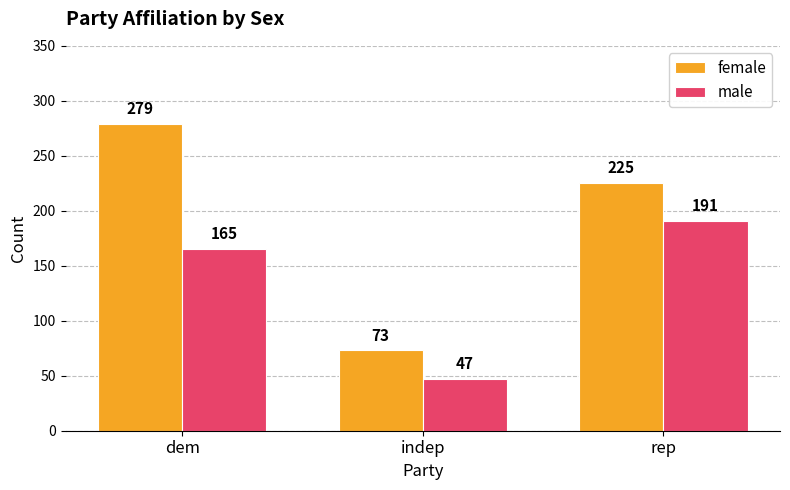

What is the lowest value of the female series?

73